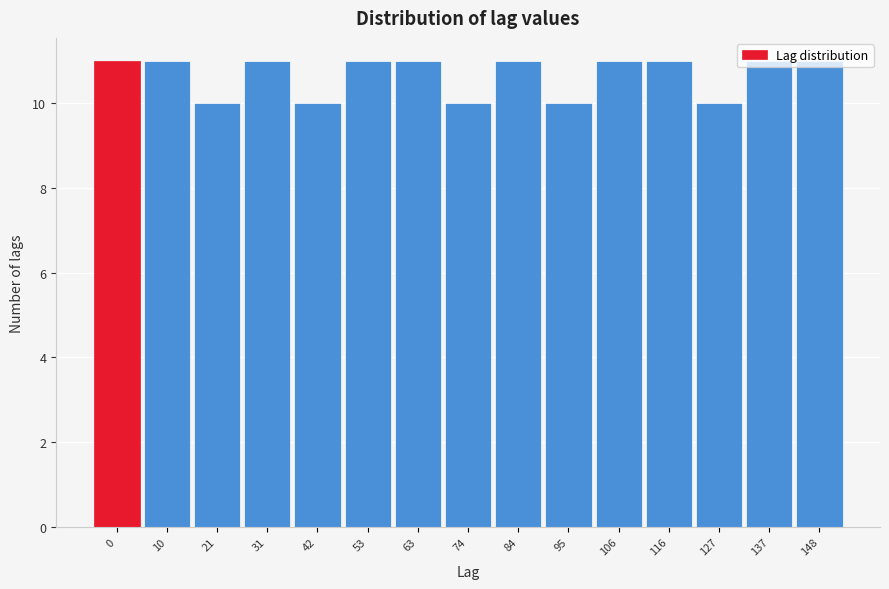

What is the sum of the values at 127 and 116?

21